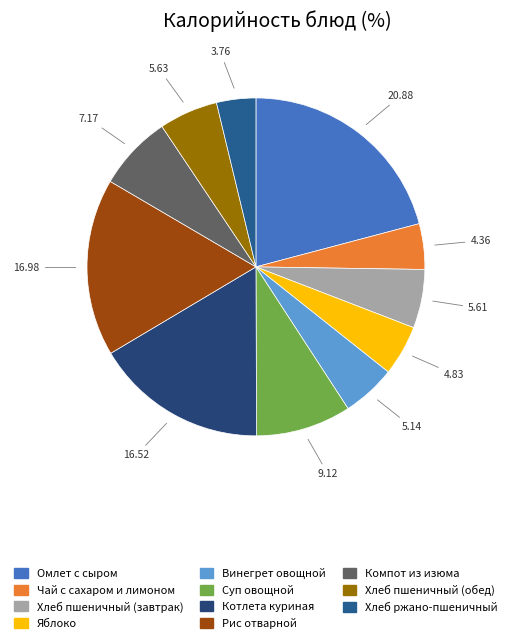

What is the total percentage of Хлеб ржано-пшеничный and Компот из изюма?

10.9%